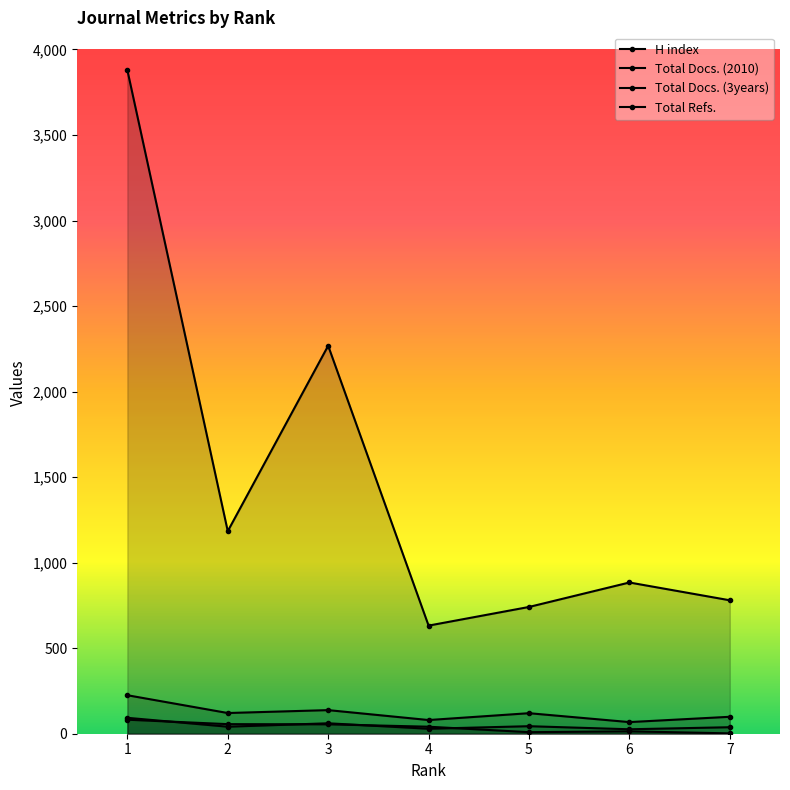

Count the number of categories in the chart.

7